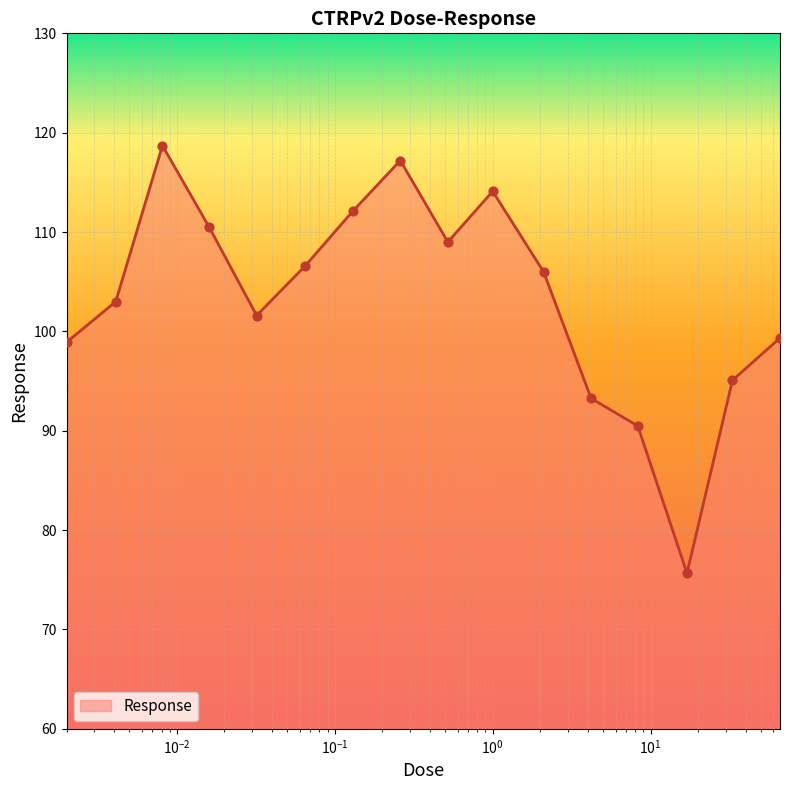

What is the difference between the maximum and minimum values?

43.0